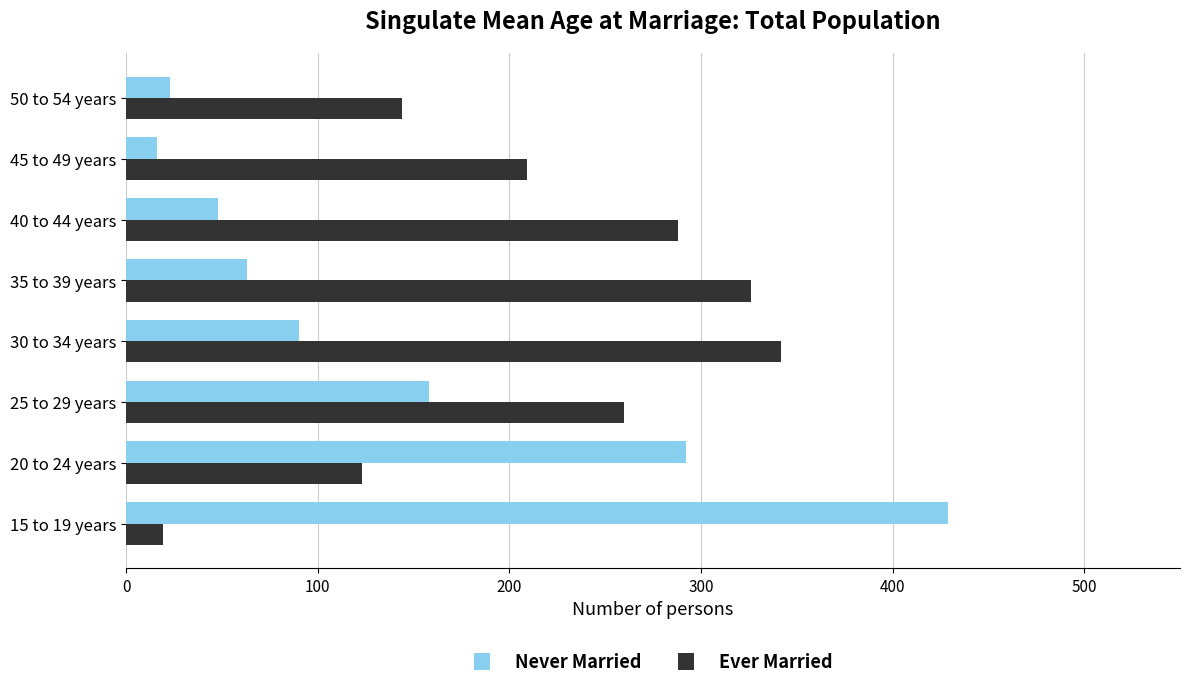

What is the average value of the Never Married series?

140